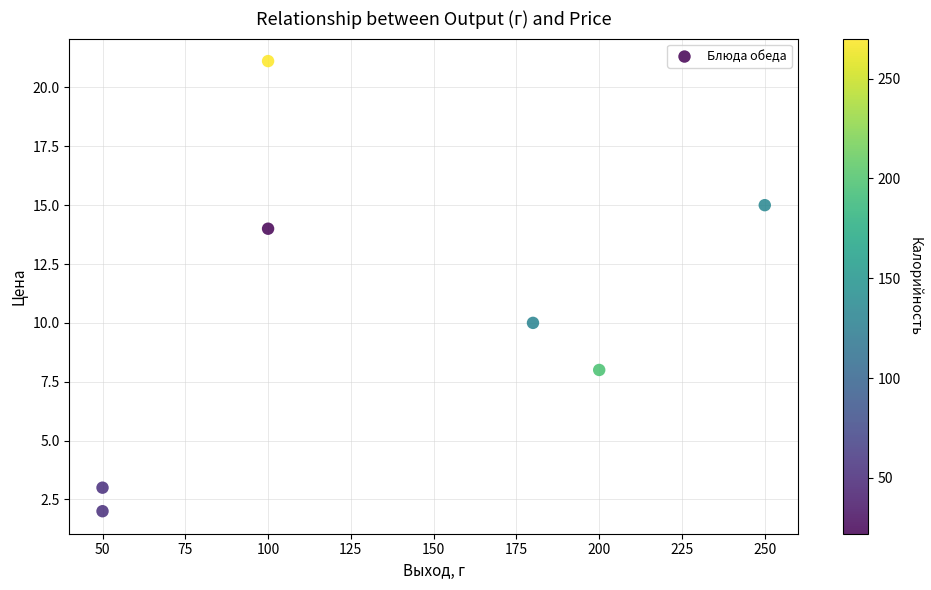

What Y value in the scatter plot is closest to 11?

10.0